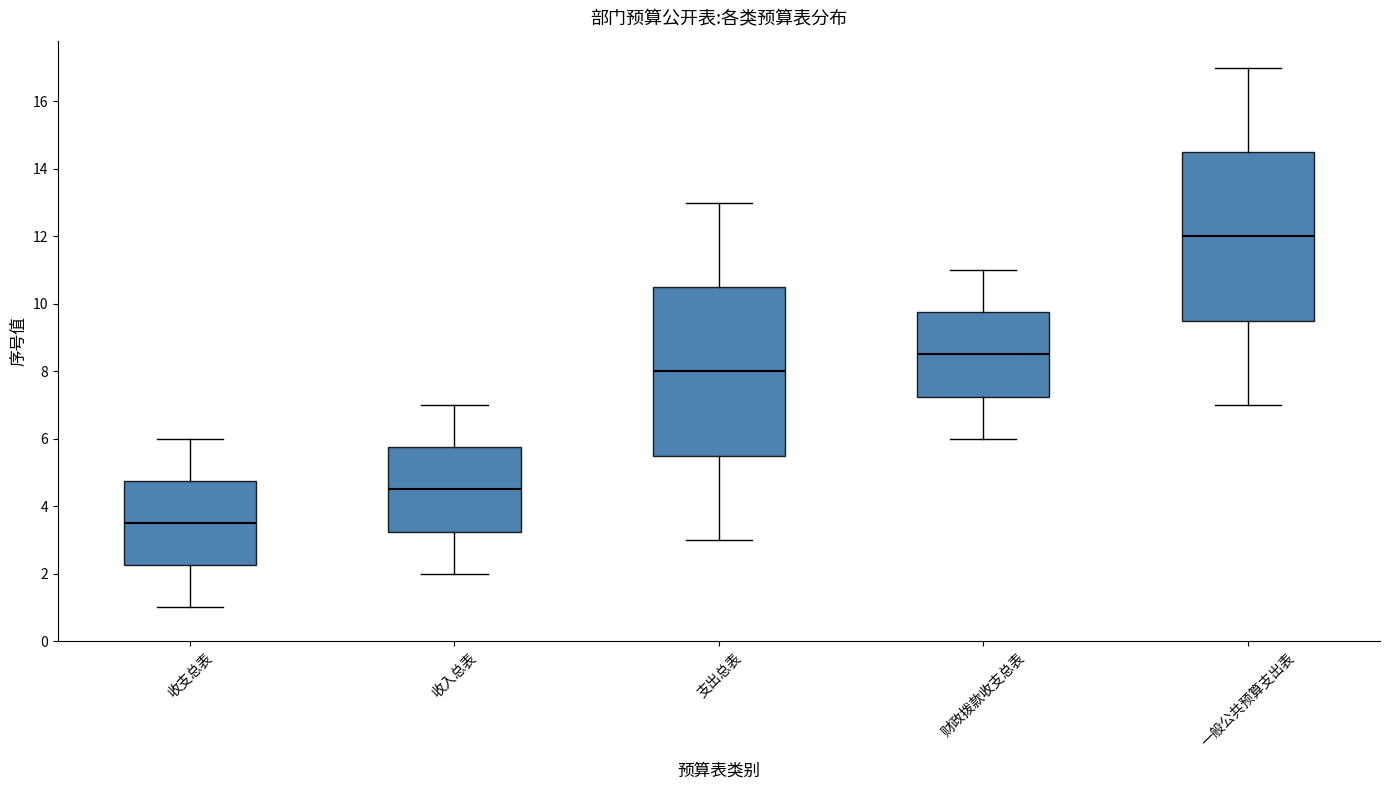

Reading left to right, read every box against the y-axis: the position of its median line, the range the box covers, and the ends of its whiskers. The values are not printed on the chart, so give them approximately, as read against the axis.

收支总表: median 3.6, box 2.2 to 4.8, whiskers 1.0 to 6.0
收入总表: median 4.6, box 3.2 to 5.8, whiskers 2.0 to 7.0
支出总表: median 8.0, box 5.6 to 10.6, whiskers 3.0 to 13.0
财政拨款收支总表: median 8.6, box 7.2 to 9.8, whiskers 6.0 to 11.0
一般公共预算支出表: median 12.0, box 9.6 to 14.6, whiskers 7.0 to 17.0